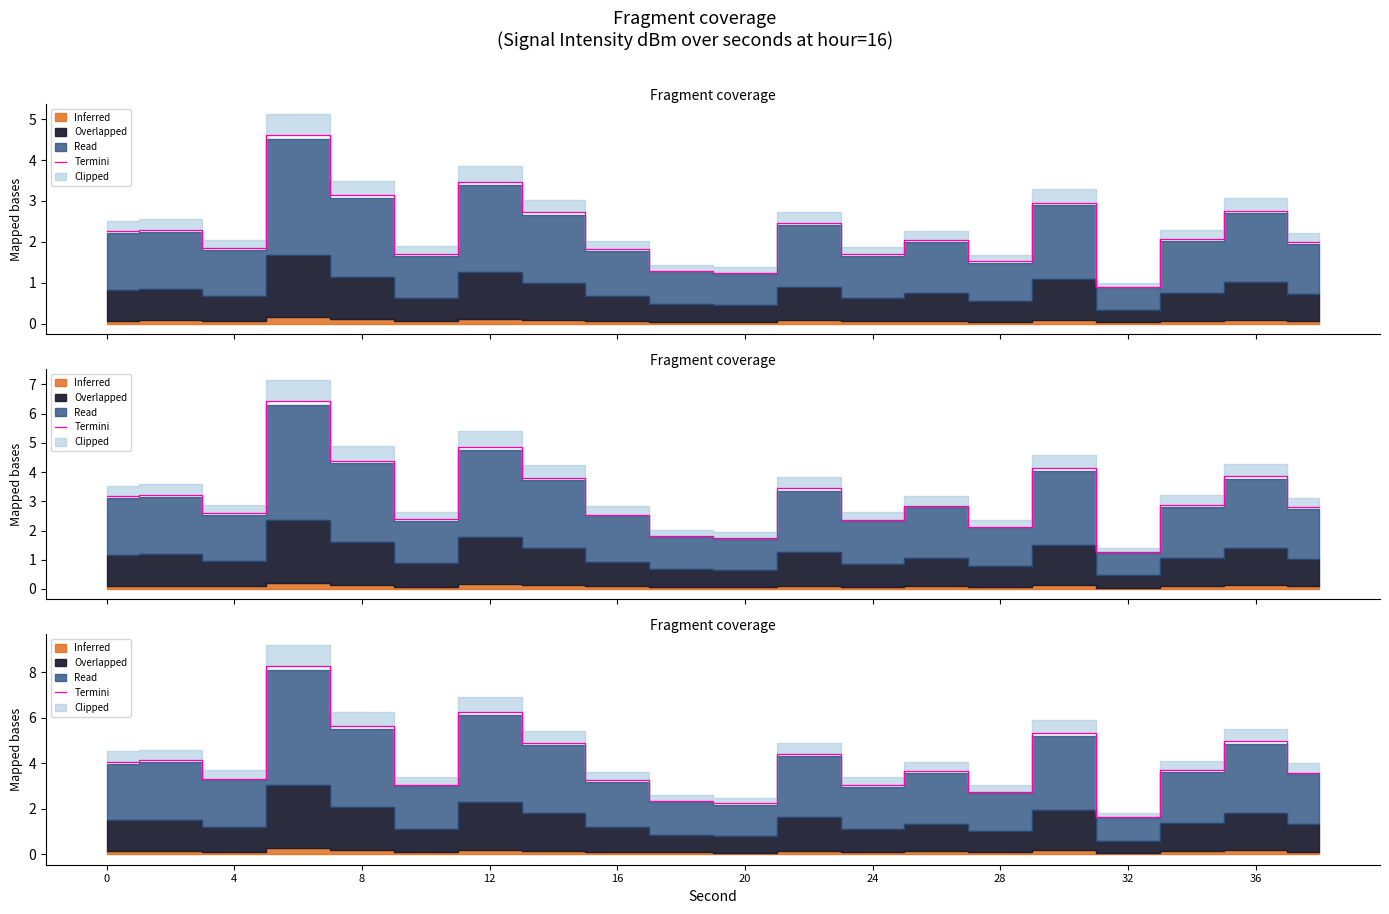

What is the value of the 18th point from the left?

3.7